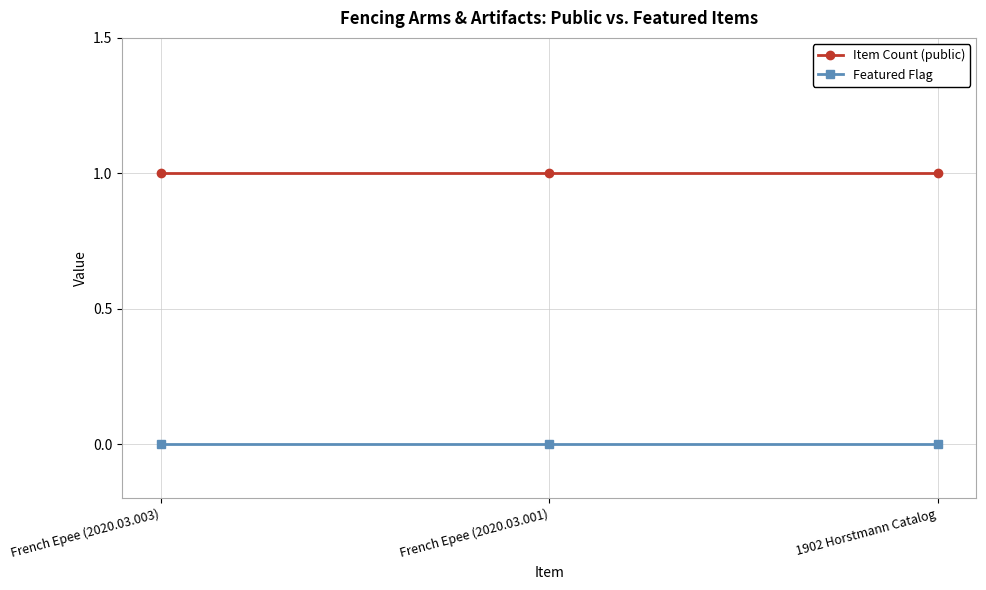

What position from the left is French Epee (2020.03.003)?

1